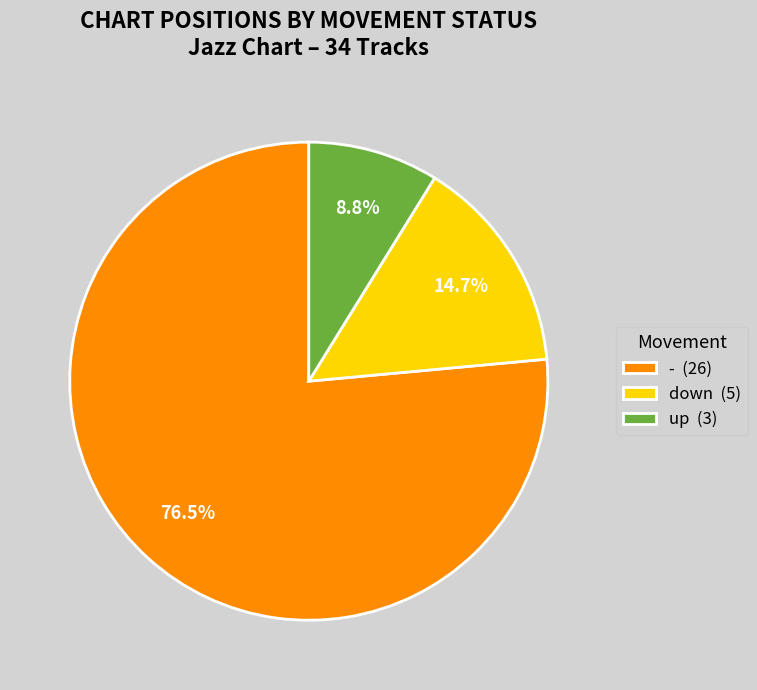

To the nearest percent, what is the difference between the - and down slice percentages?

62%